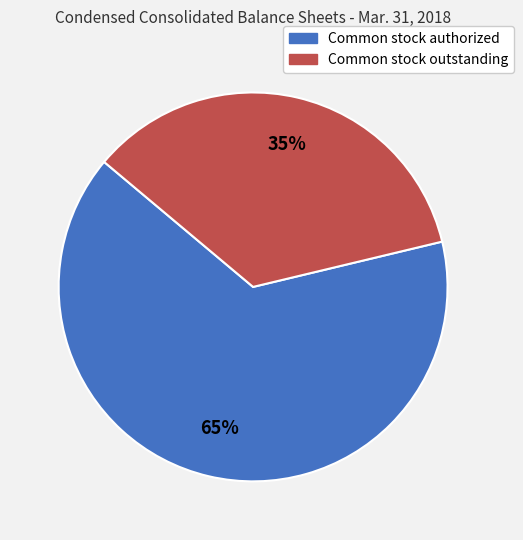

Rank the categories by value from lowest to highest.

Common stock outstanding, Common stock authorized